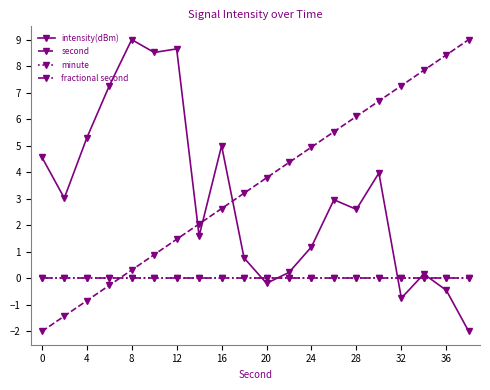

How many intersections are there between fractional second and second?

1